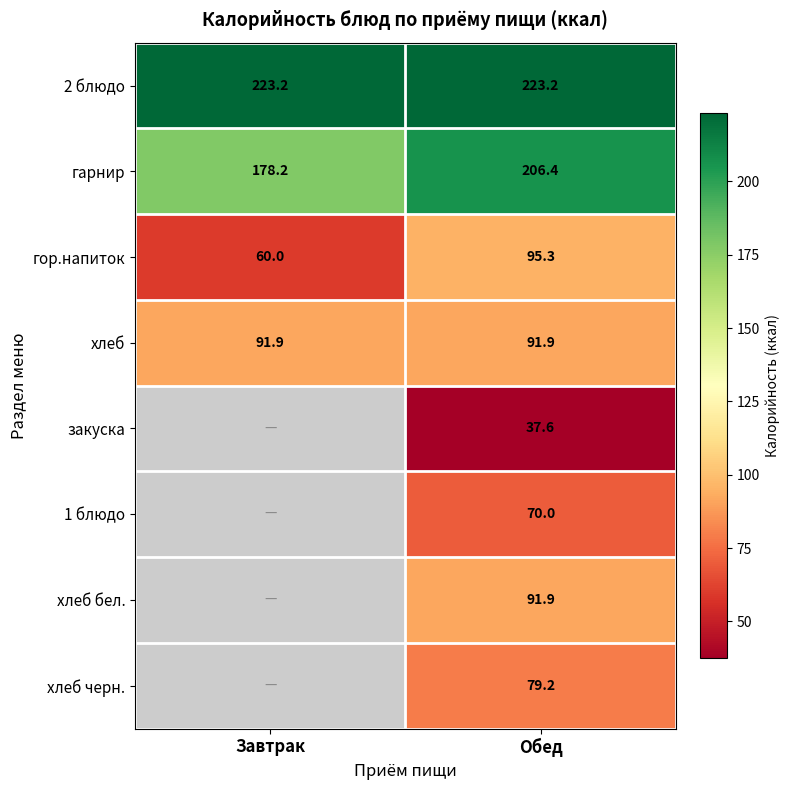

What is the difference between the maximum and minimum values in the гарнир series?

28.2